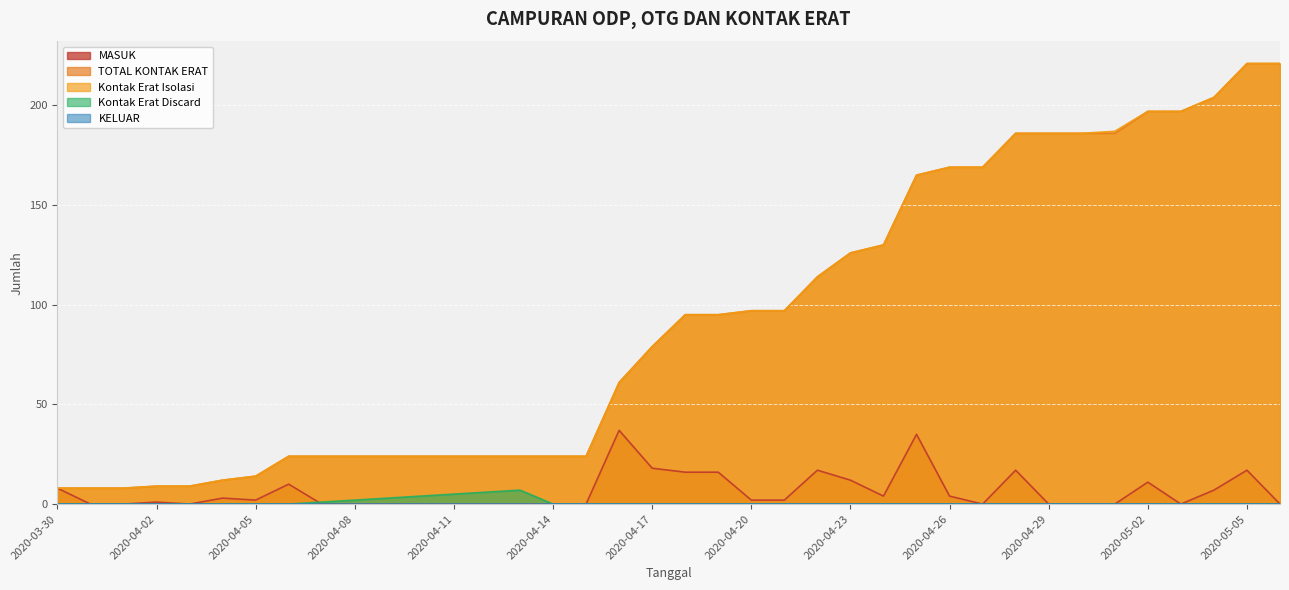

True or false: MASUK and Kontak Erat Isolasi cross at least once.

False